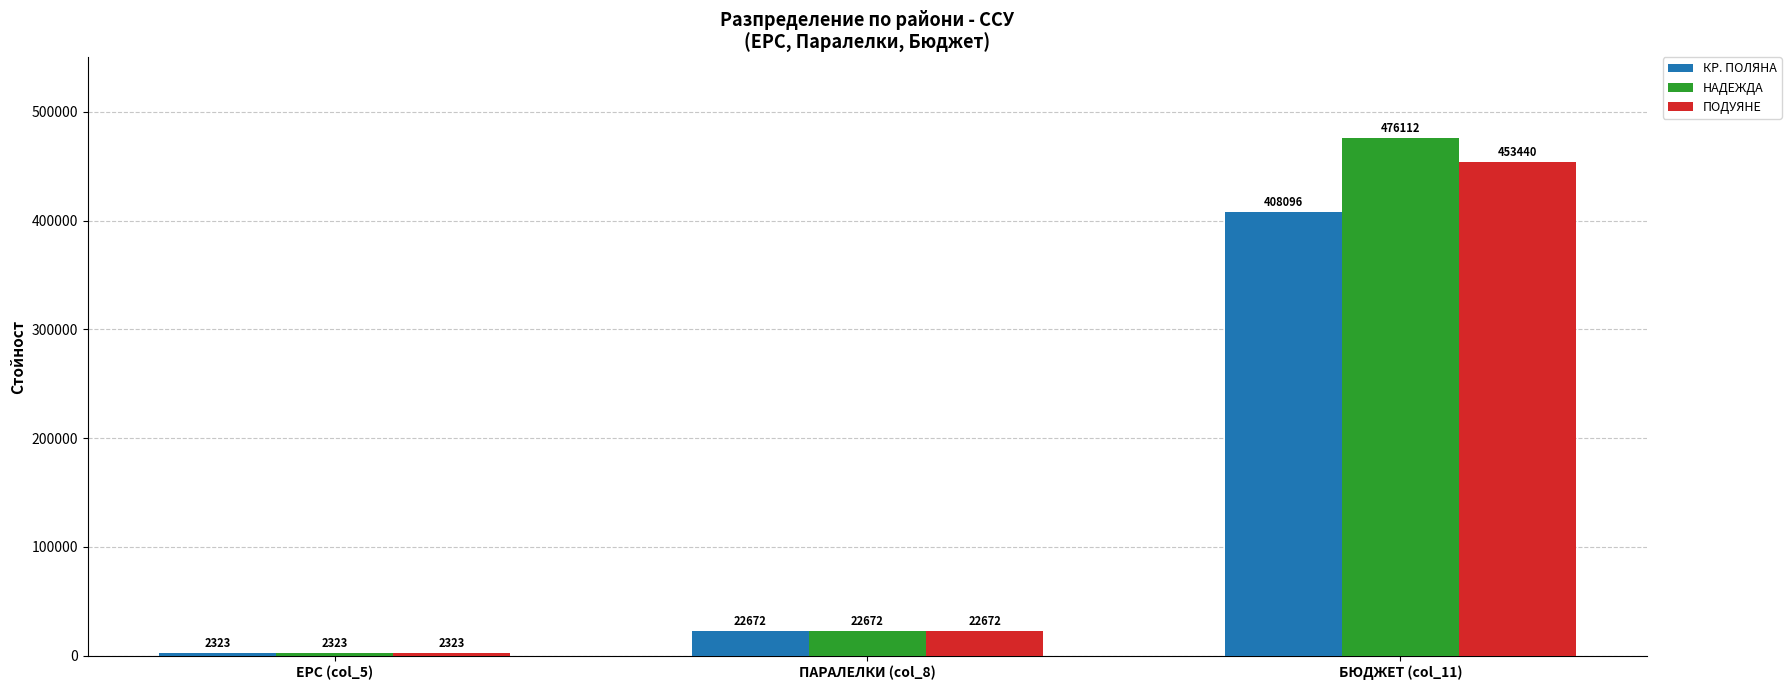

Which series has the largest range (max minus min)?

НАДЕЖДА